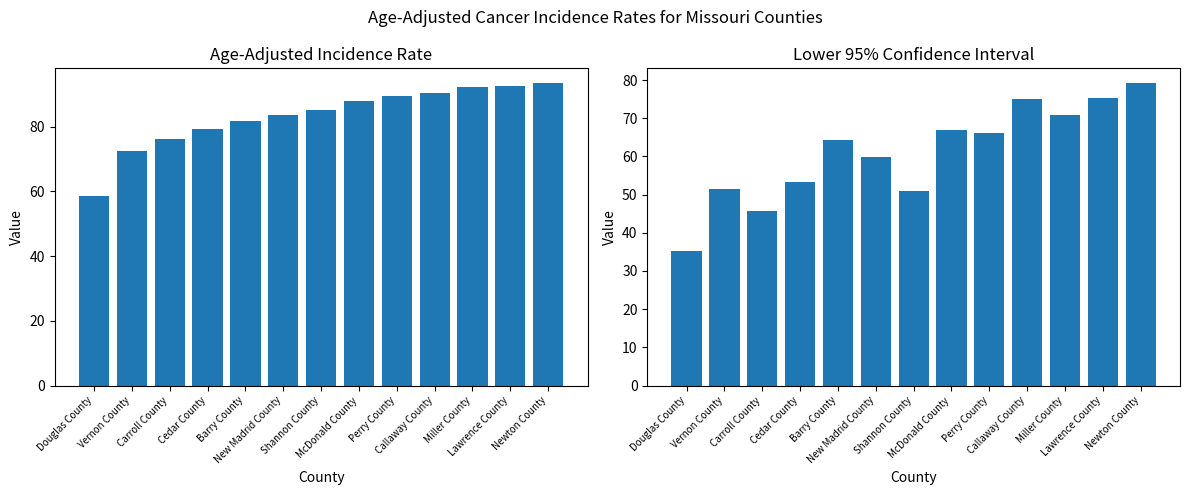

What are all the series names shown in the legend?

Age-Adjusted Incidence Rate, Lower 95% CI